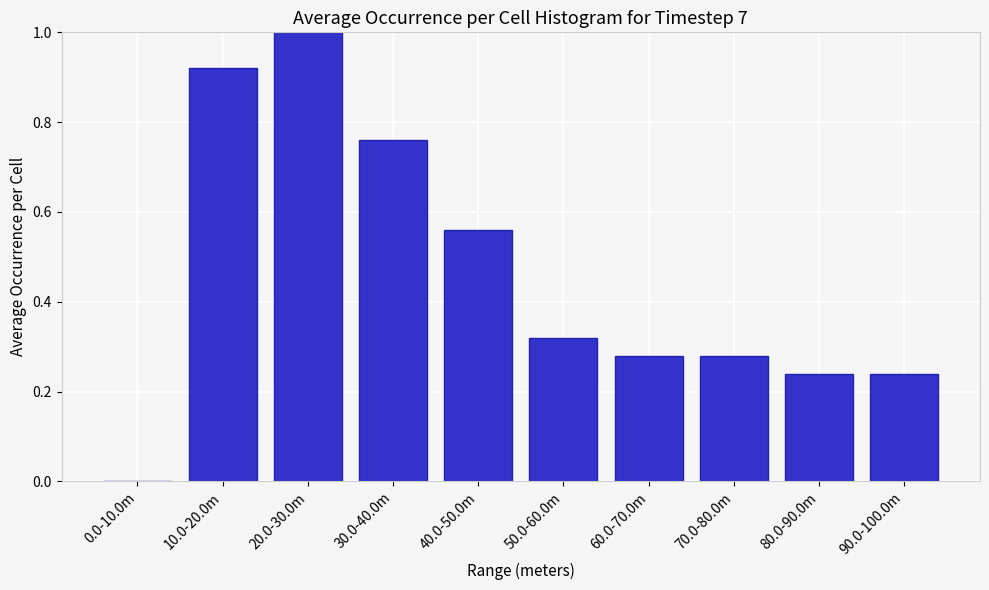

What is the sum of all values?

4.6